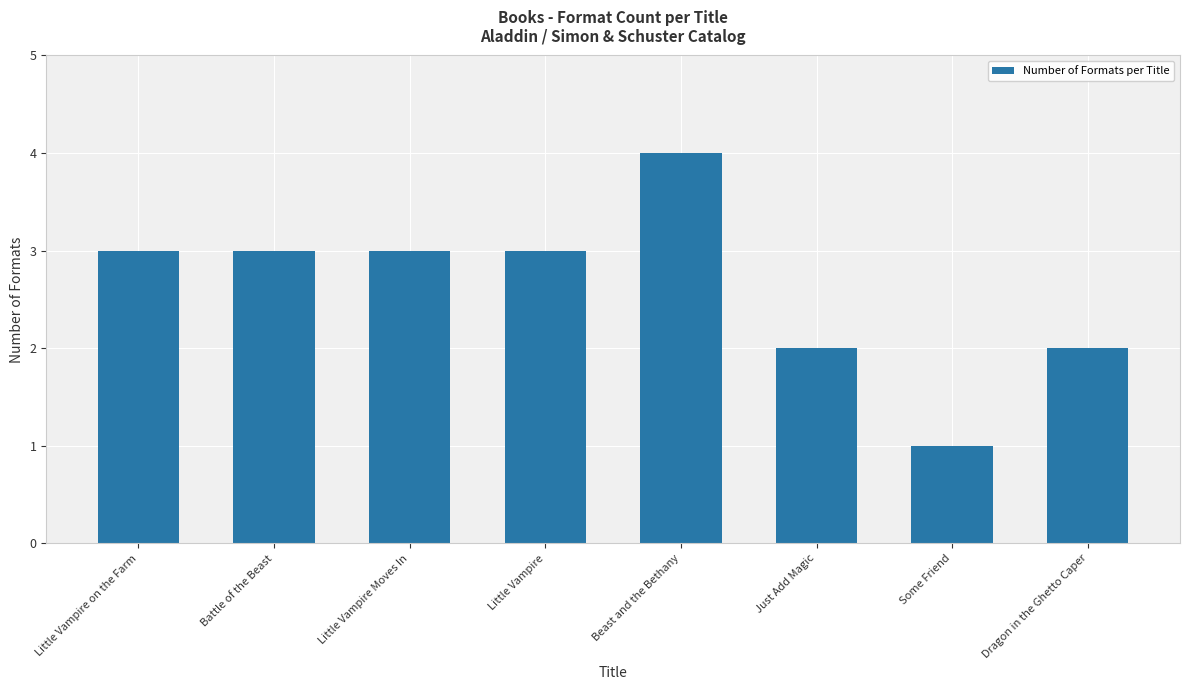

What position from the left is Little Vampire Moves In?

3